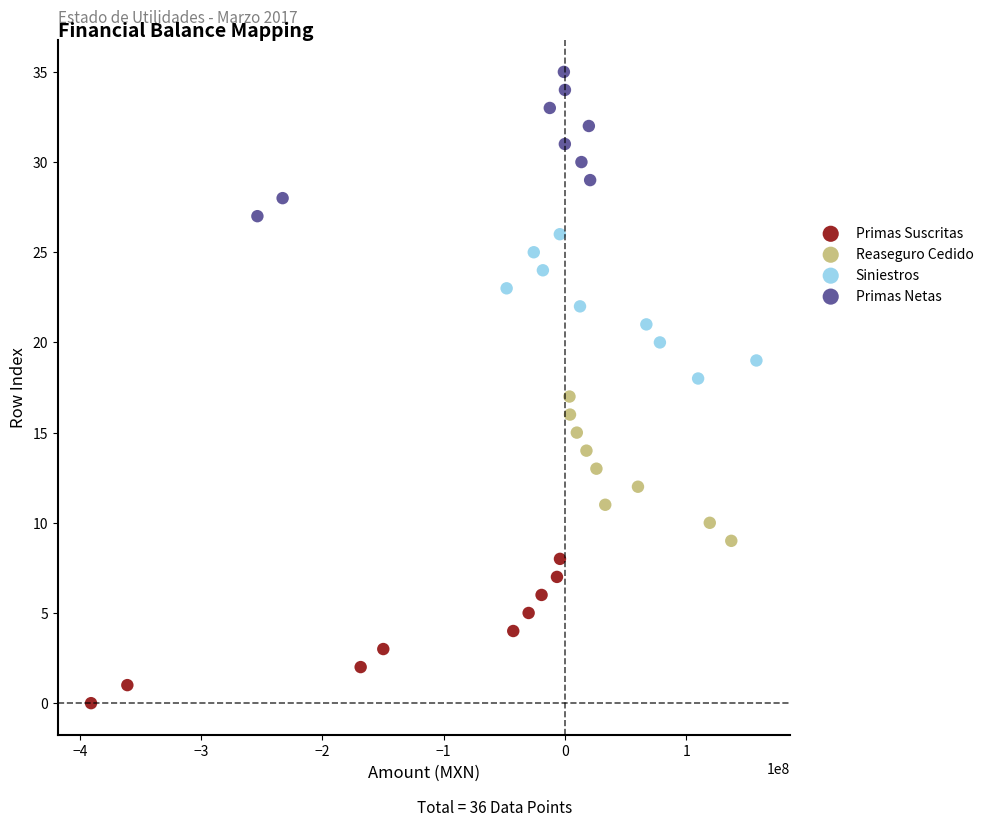

Which series reaches the maximum Y coordinate?

Primas Netas